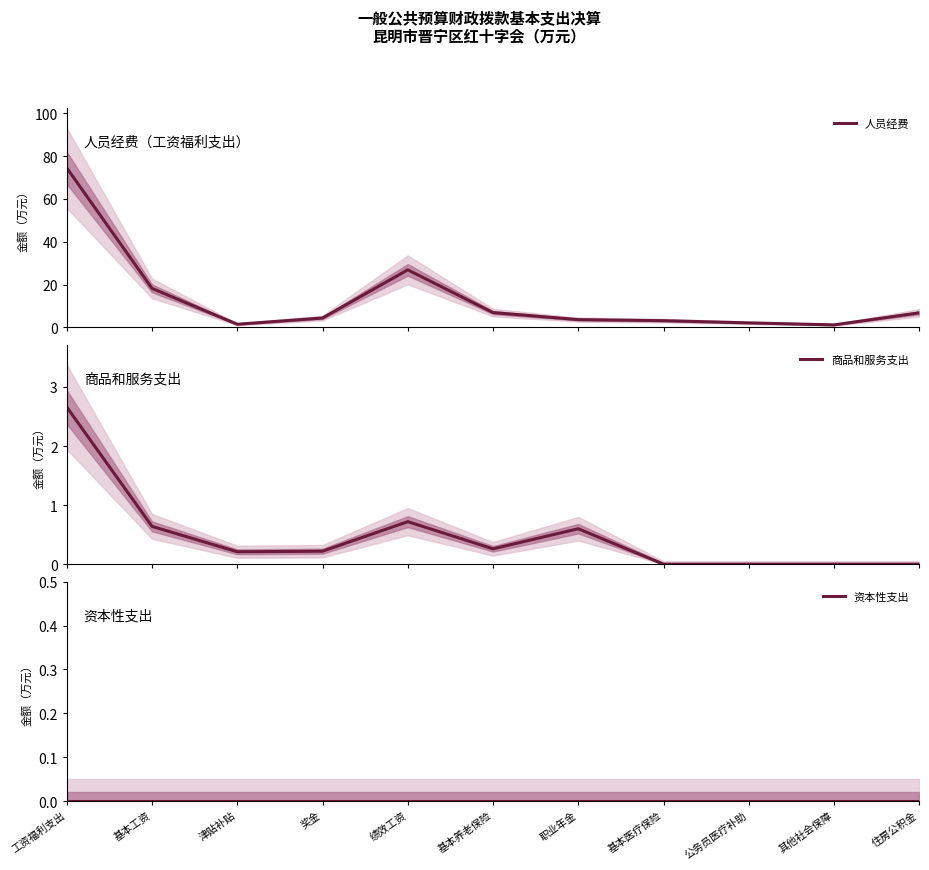

Where is the first local minimum for 商品和服务支出?

津贴补贴